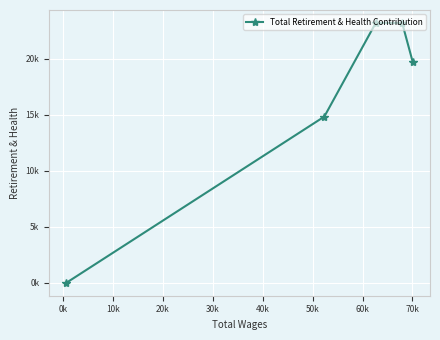

What is the average value?

16194